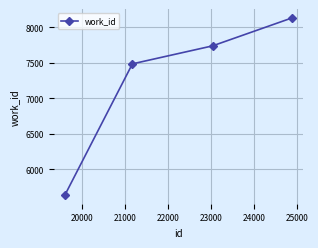

True or false: the data has more than 1 interior local peaks.

False